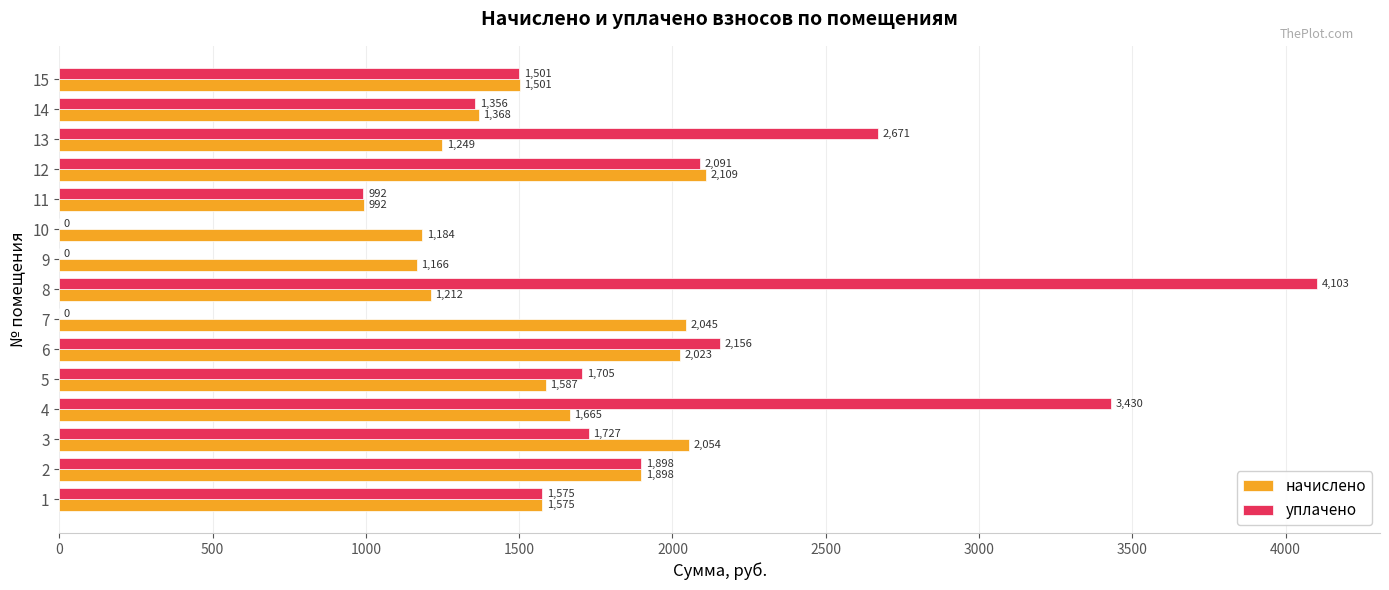

What is the highest value of the уплачено series?

4102.6